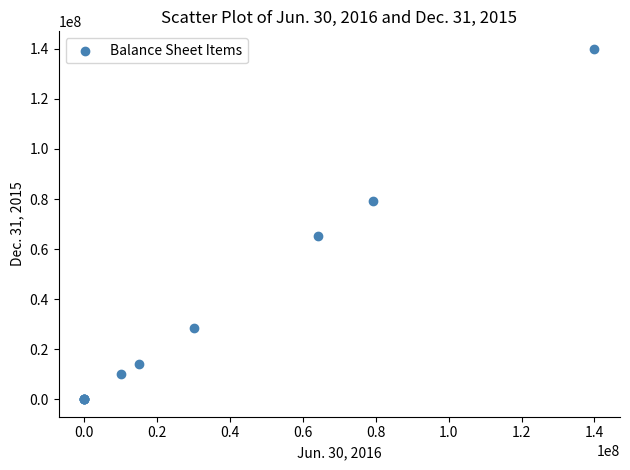

What Y value in the scatter plot is closest to 70000000?

65204526.0